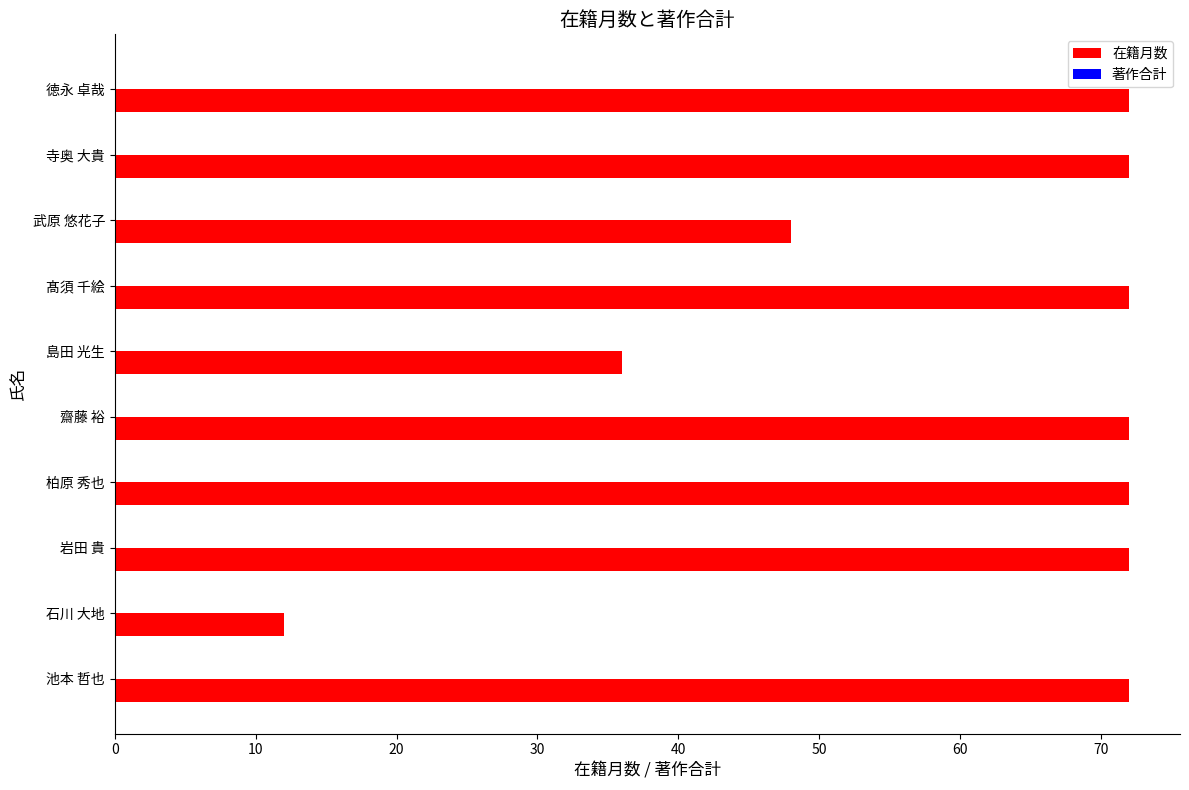

What is the change in value from 武原 悠花子 to 徳永 卓哉?

+24